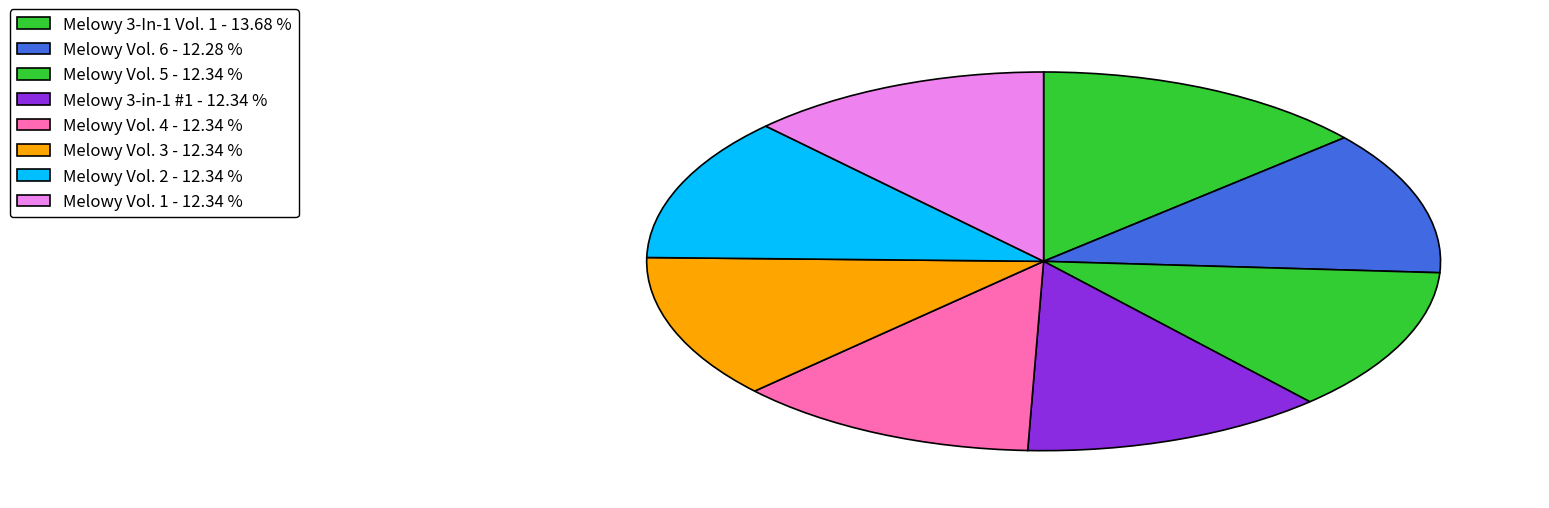

How many segments does this pie chart have?

8